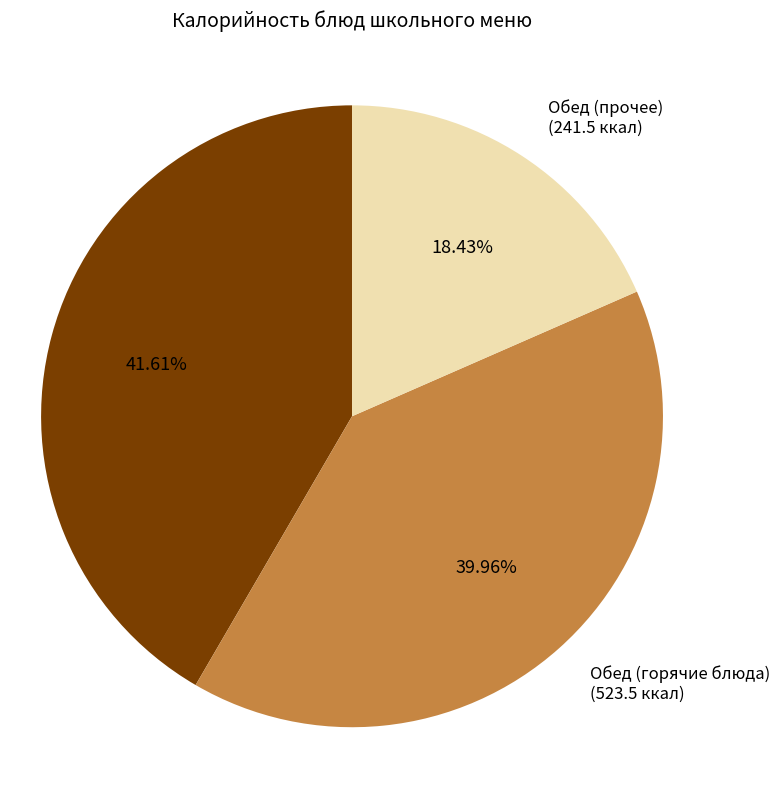

Rank the categories by value from lowest to highest.

Обед (прочее), Обед (горячие блюда), Завтрак